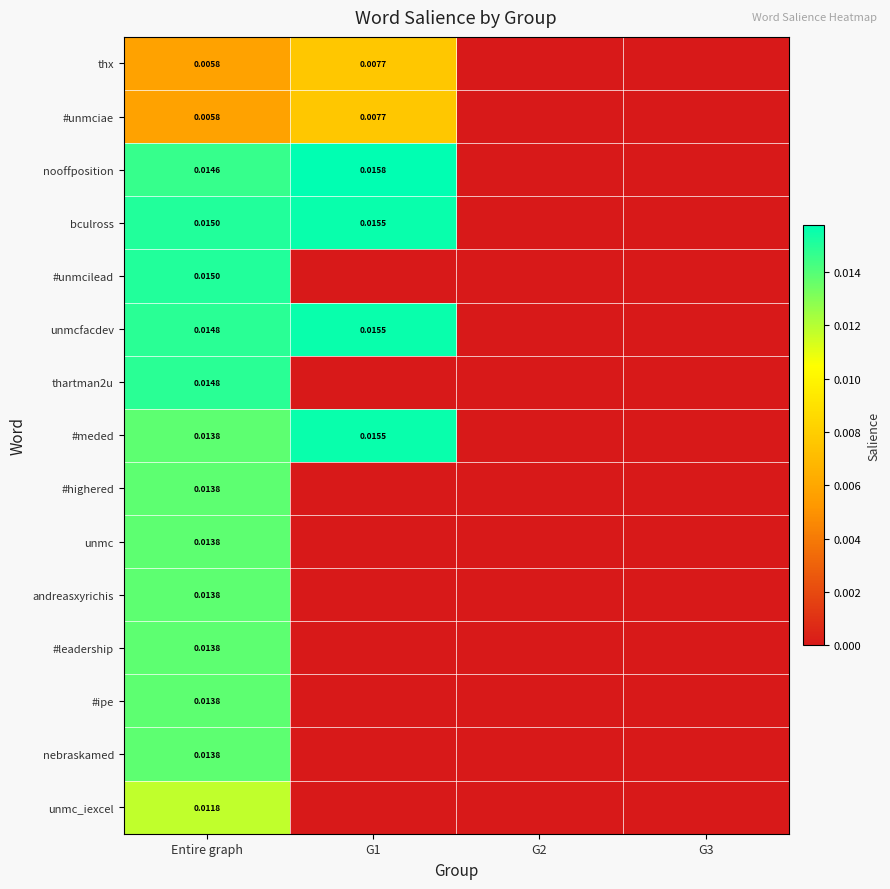

At which category is the sum across all series the highest?

Entire graph